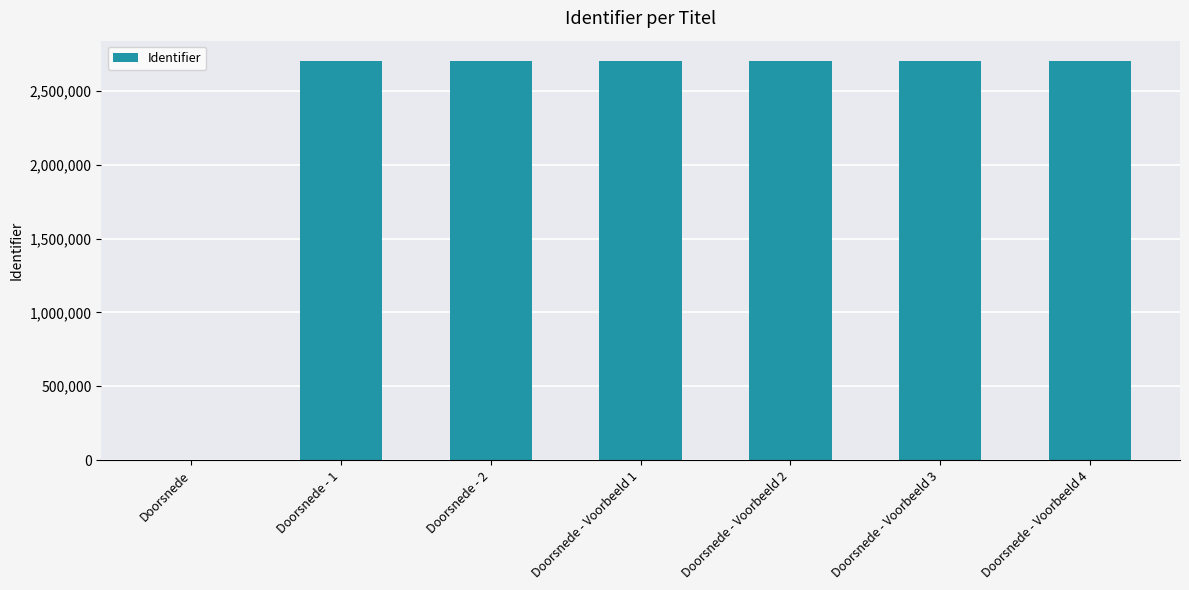

Is it true that the value at Doorsnede - Voorbeeld 3 is 2705032?

True